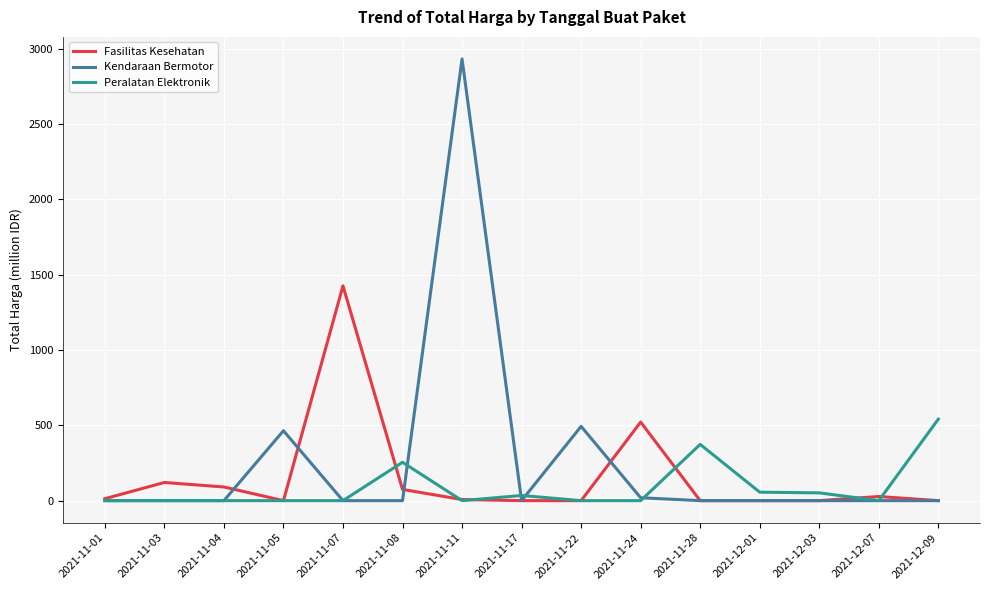

What is the difference between the Peralatan Elektronik values at 2021-12-07 and 2021-11-08?

254.7